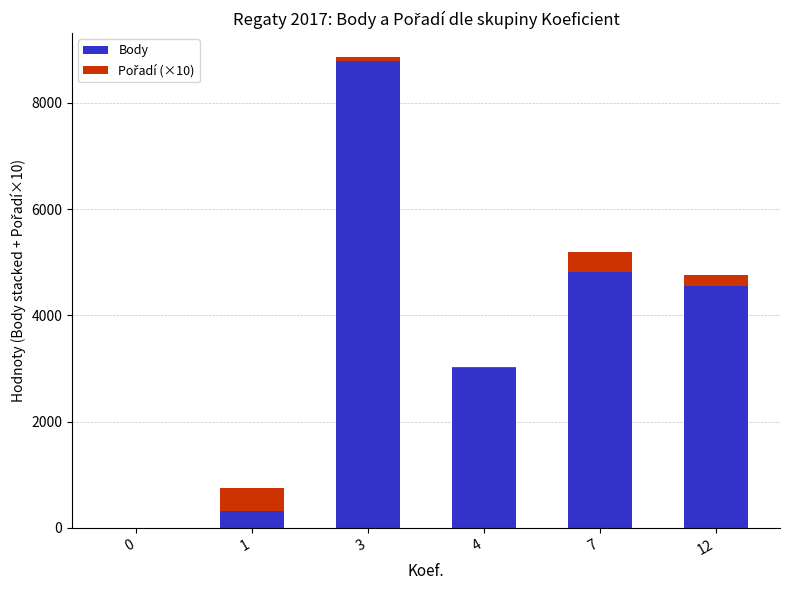

At which category is the sum across all series the highest?

3